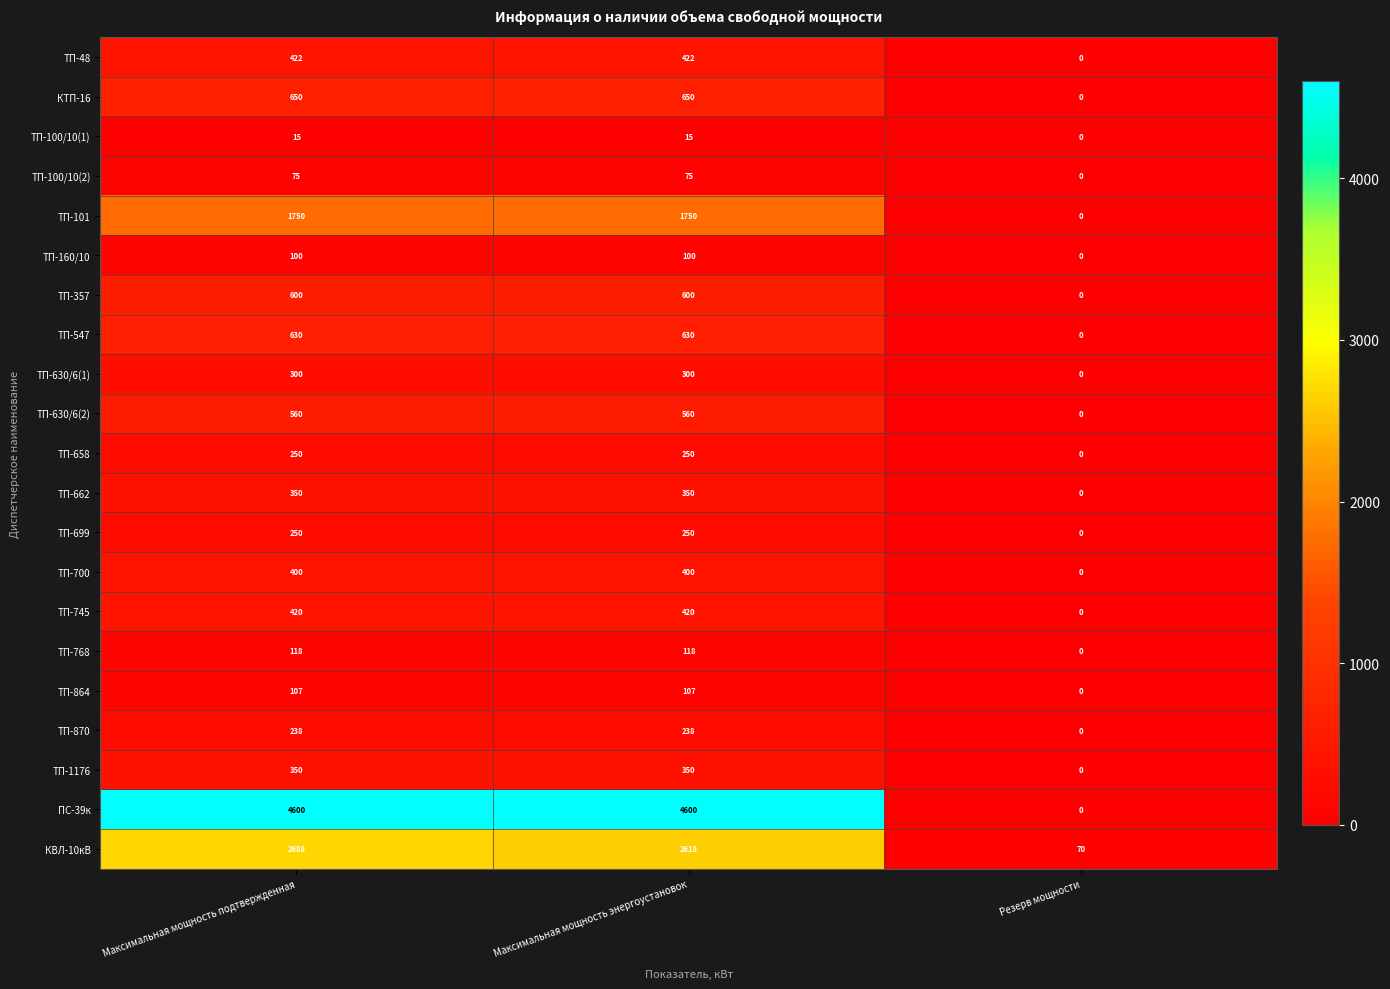

What is the greatest value displayed?

4600